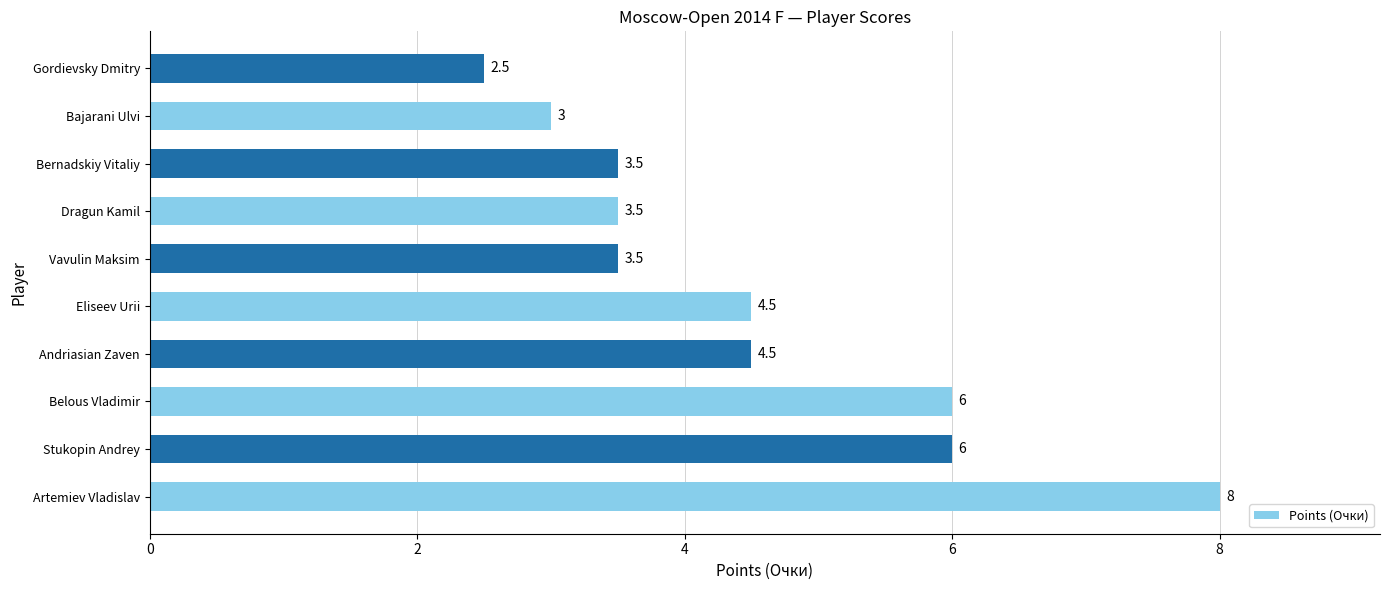

What is the average value?

4.5